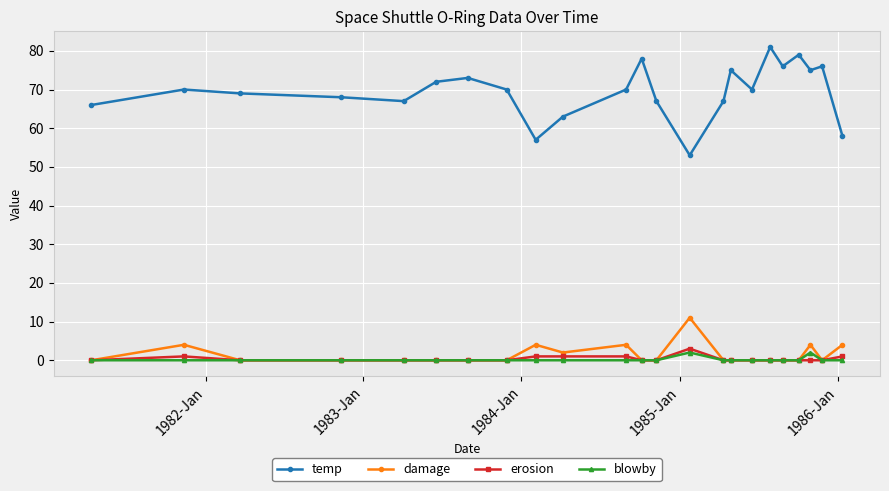

List the series in order of their peak value, lowest first.

blowby, erosion, damage, temp